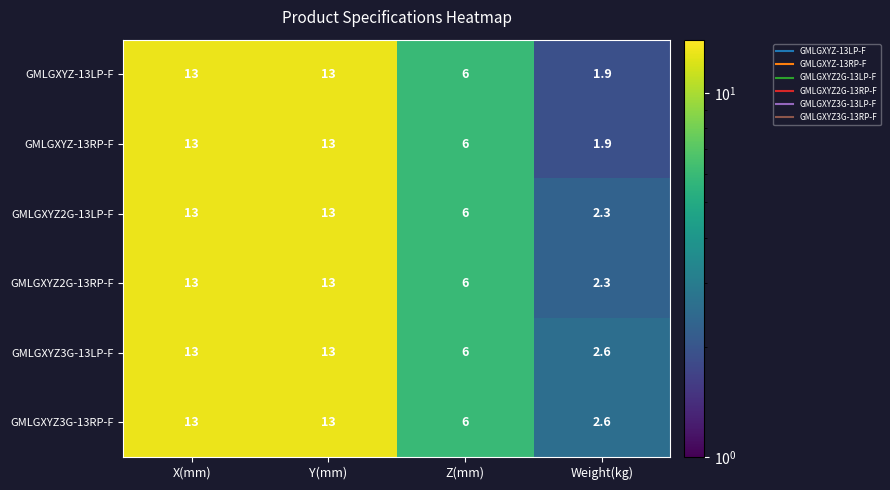

What value does the GMLGXYZ2G-13LP-F series have at Weight(kg)?

2.3